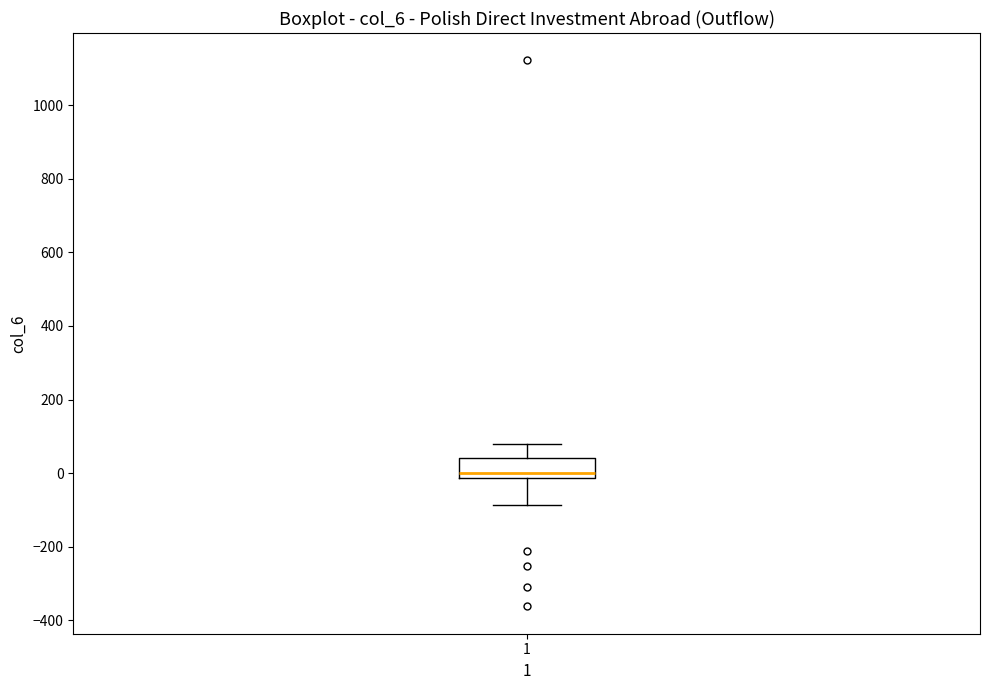

Transcribe this box plot: give where the median line is, the range the box spans, and where the two whiskers end, as read against the y-axis. The values are not printed on the chart, so give them approximately, as read against the axis.

median 0, box -20 to 40, whiskers -80 to 80